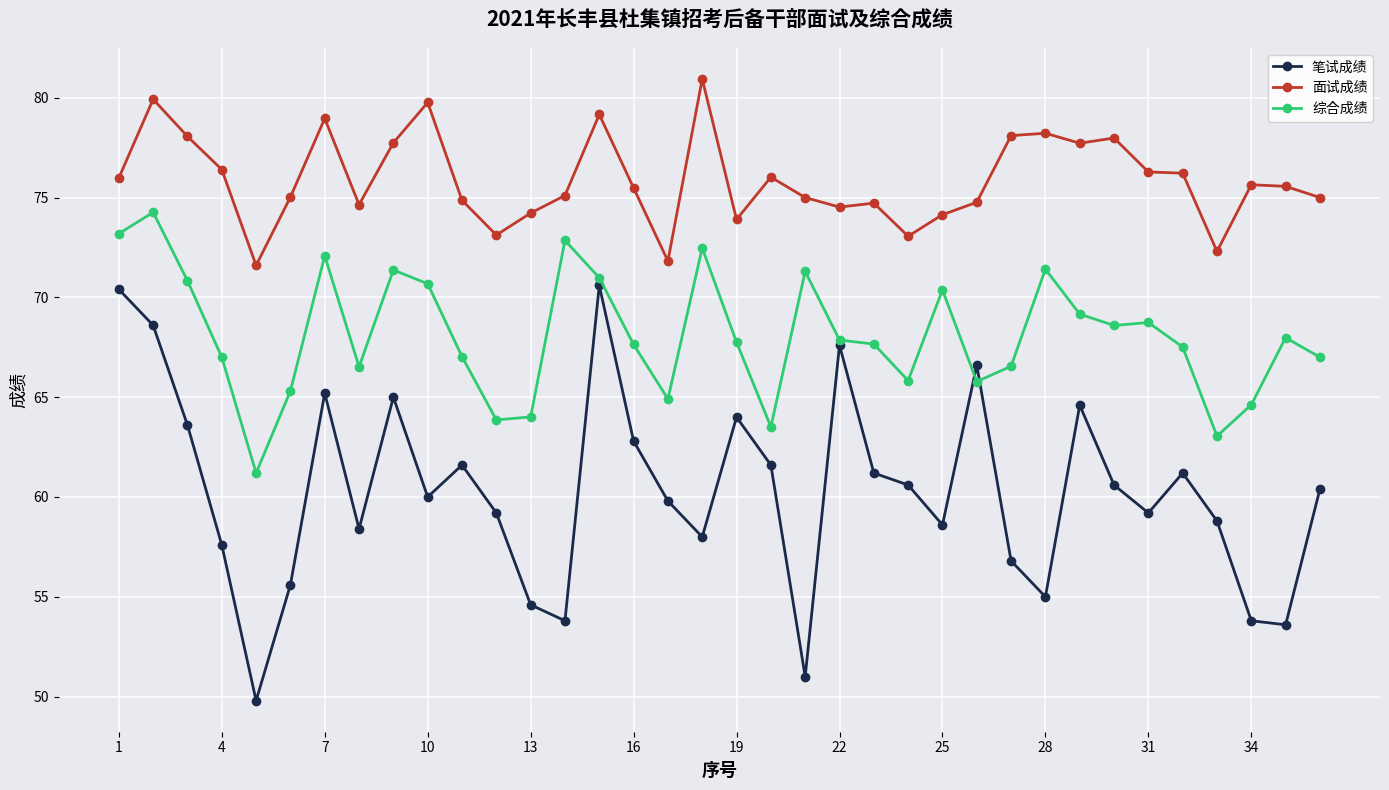

What is the minimum value for 笔试成绩?

49.8